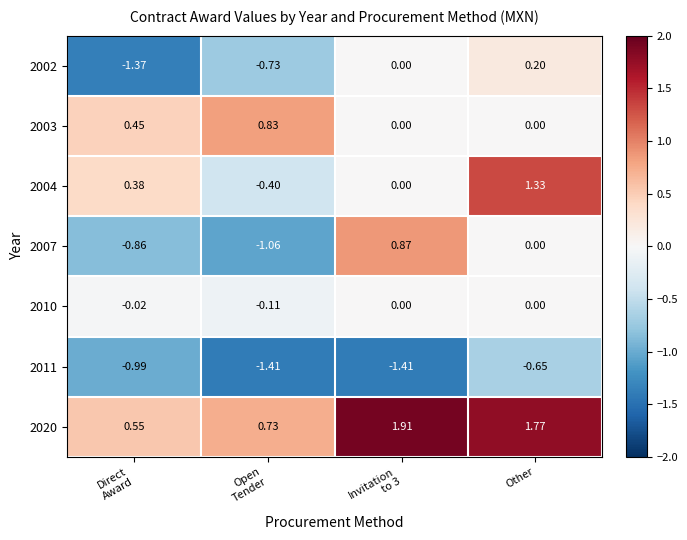

What is the total value across all series at Direct
Award?

-1.9